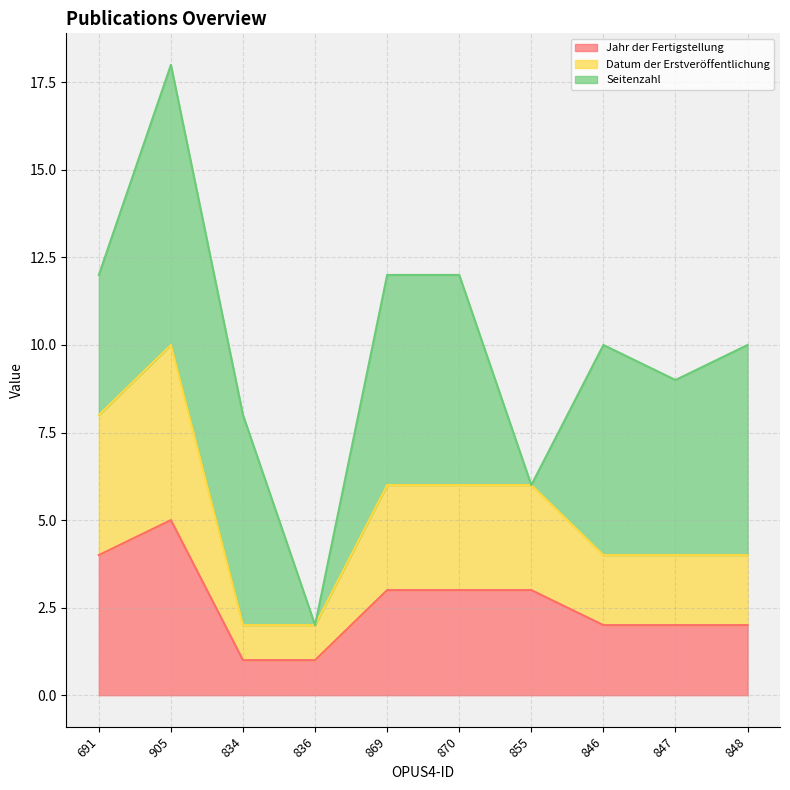

How many data points in Jahr der Fertigstellung are less than 3?

5